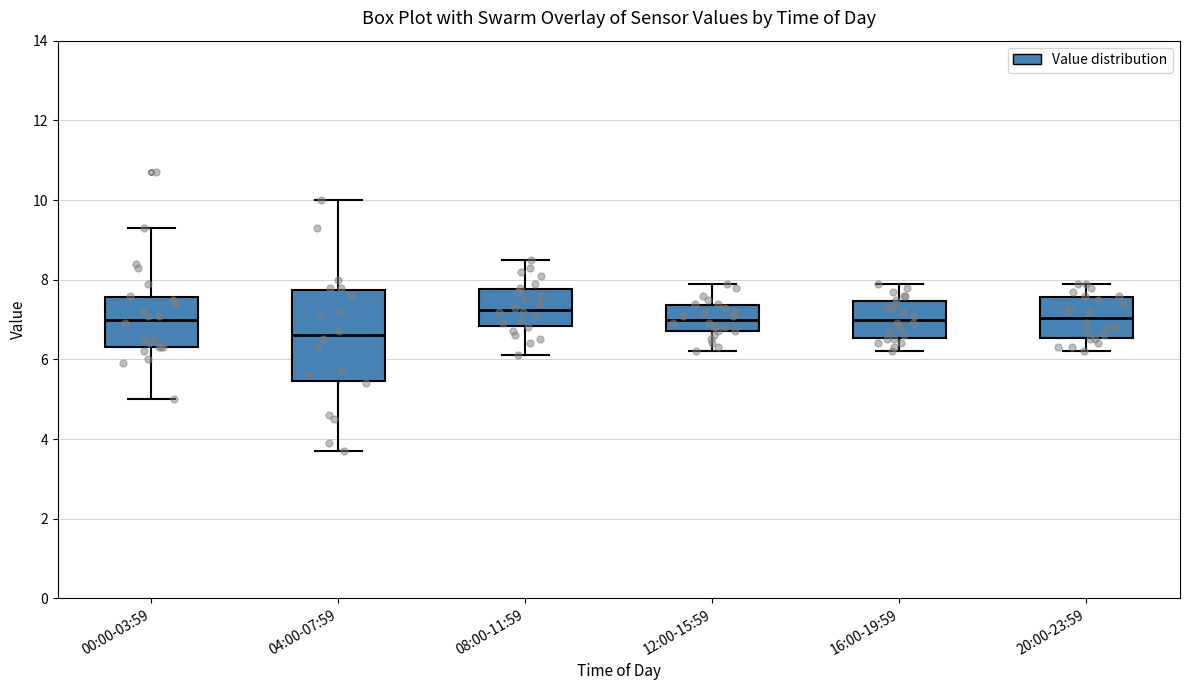

Which box's median line is the lowest?

04:00-07:59